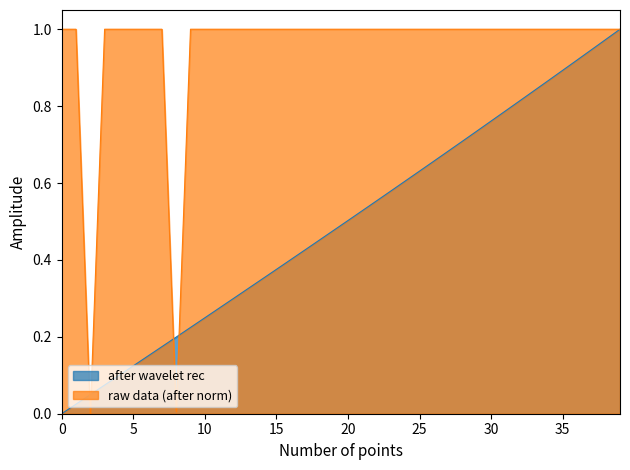

The value of after wavelet rec at 10 is 0.1. True or false?

False